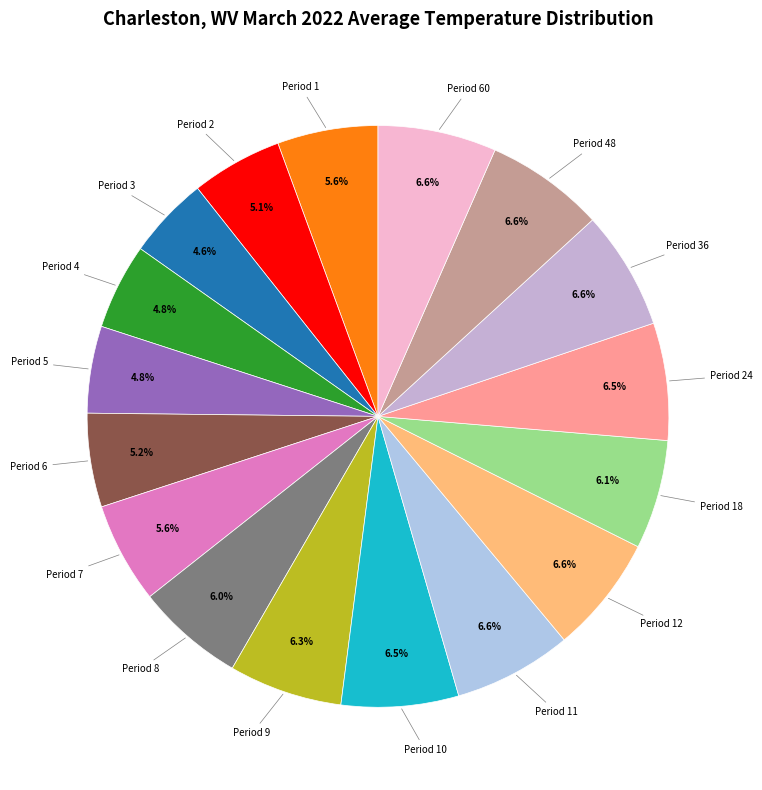

Count the number of slices in the pie.

17